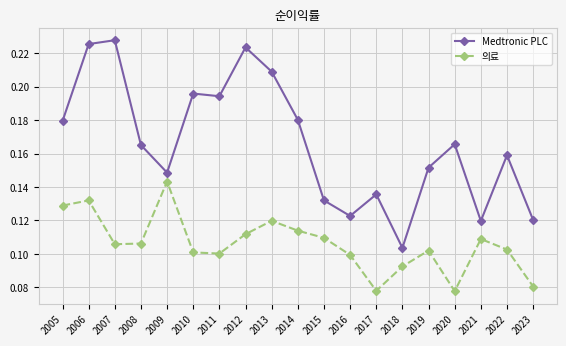

What is the sum of all 의료 values?

2.0